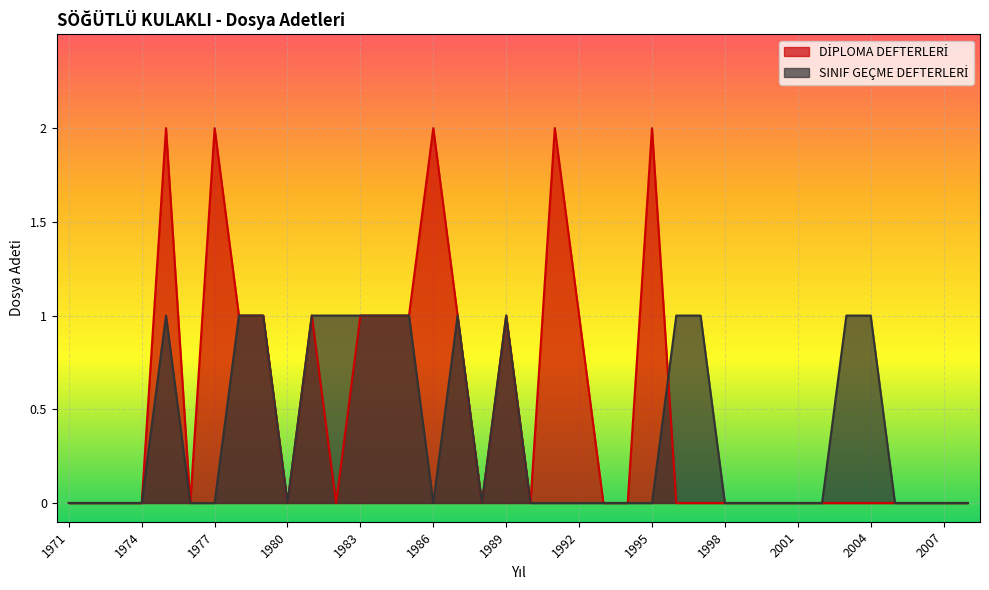

What is the sum of all SINIF GEÇME DEFTERLERİ values?

14